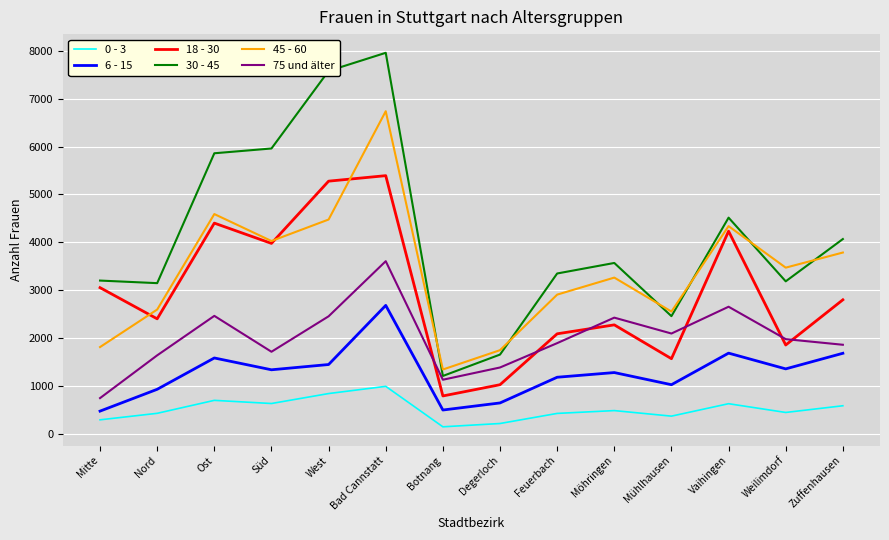

Where does the 75 und älter series first go above 1976?

Ost